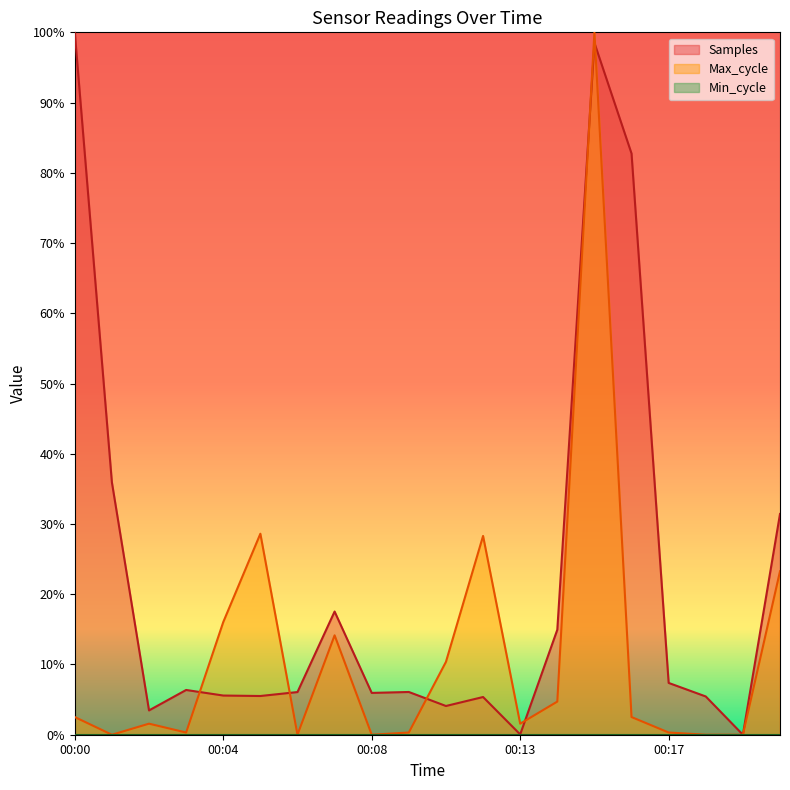

Does the chart have visible grid lines?

No